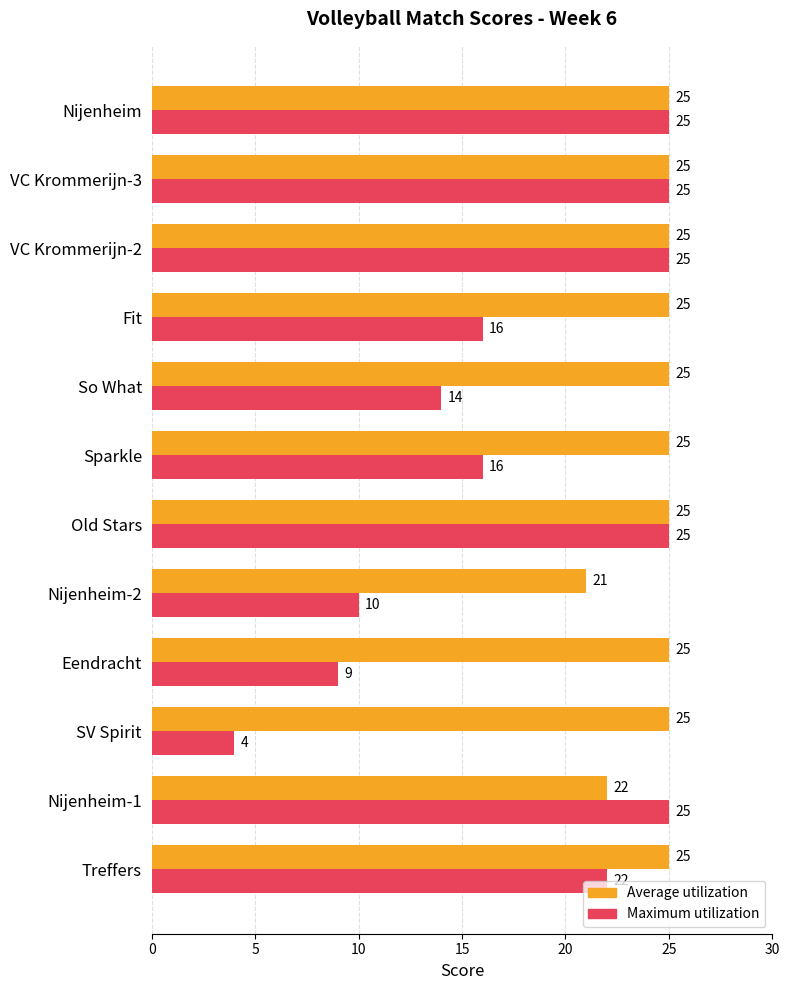

How many Average utilization values are between 25 and 26?

10